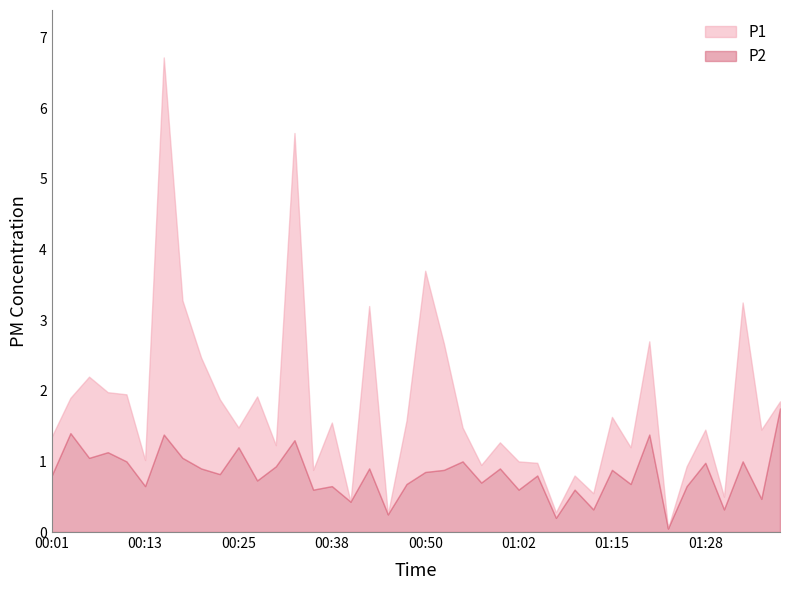

What is the approximate value of P2 at 00:38?

0.7